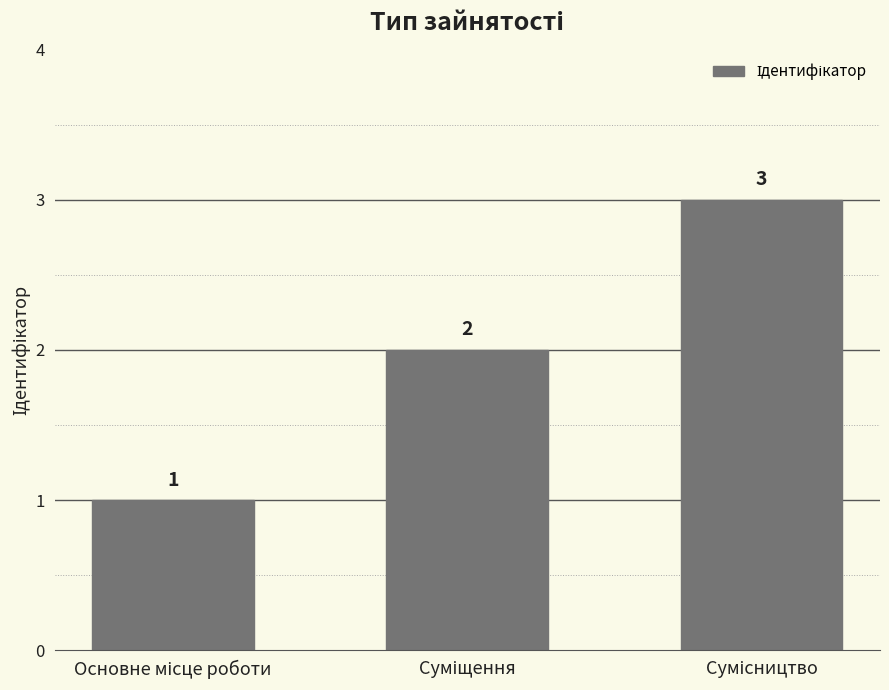

How many values are between 1 and 3?

3